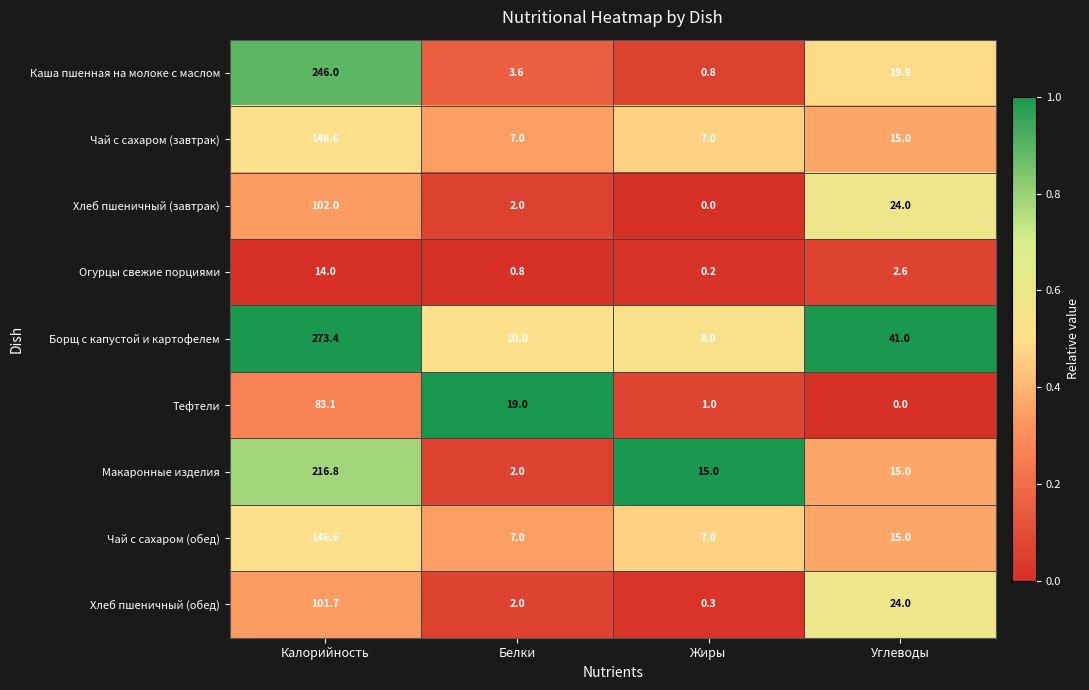

At which category is the sum across all series the highest?

Калорийность